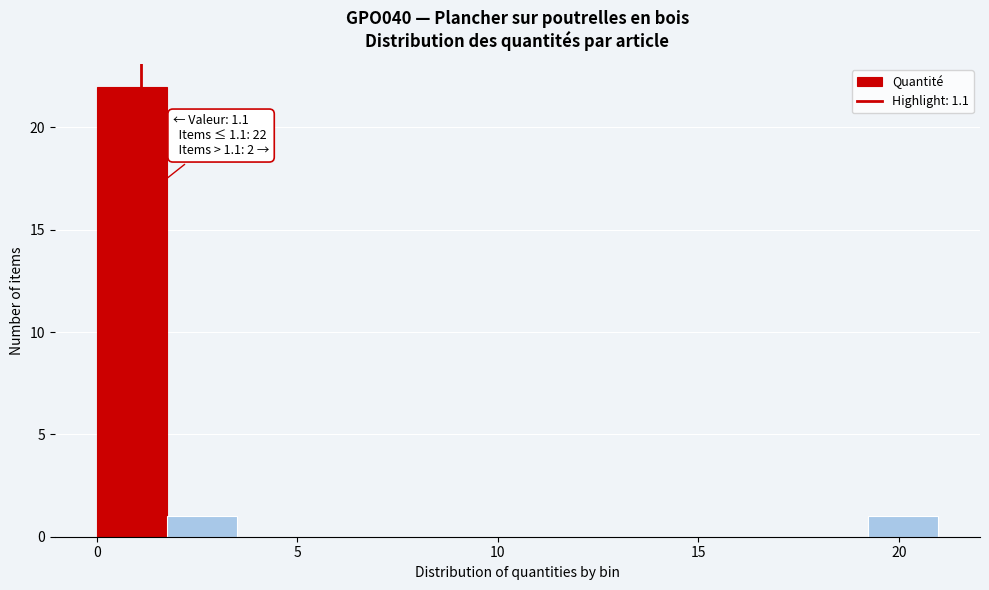

Read against the x-axis, roughly where is the centre of the tallest bar?

1.0